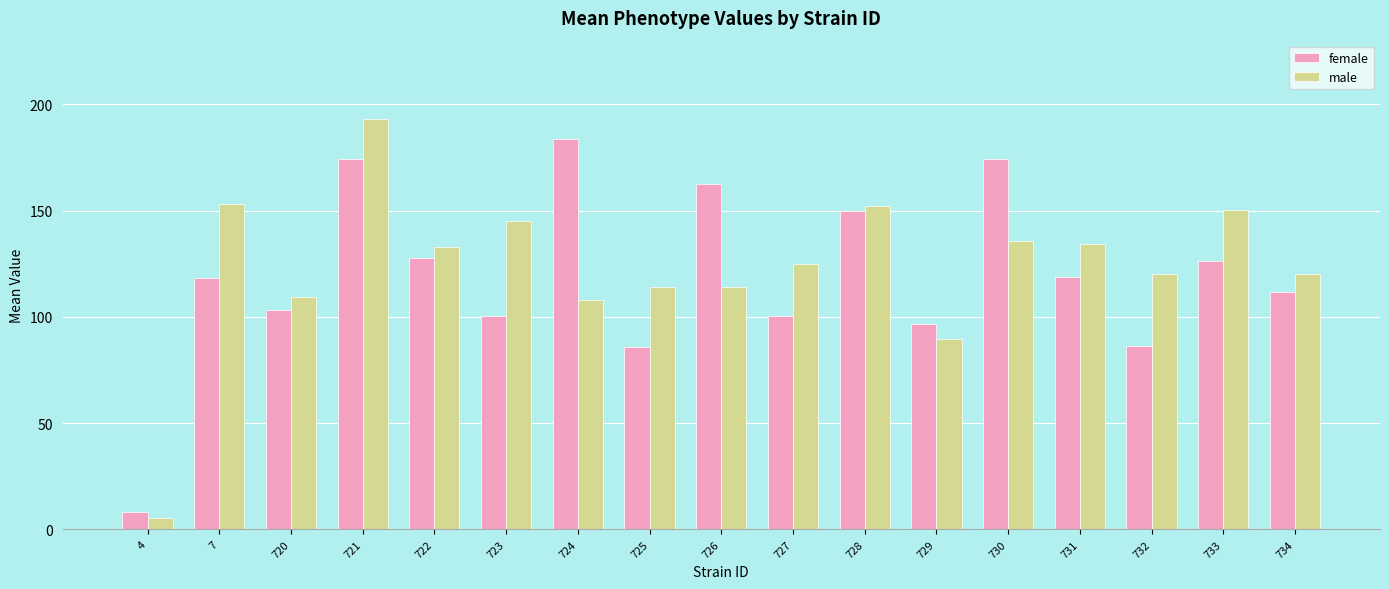

What is the difference between the highest and lowest values at 723?

44.4